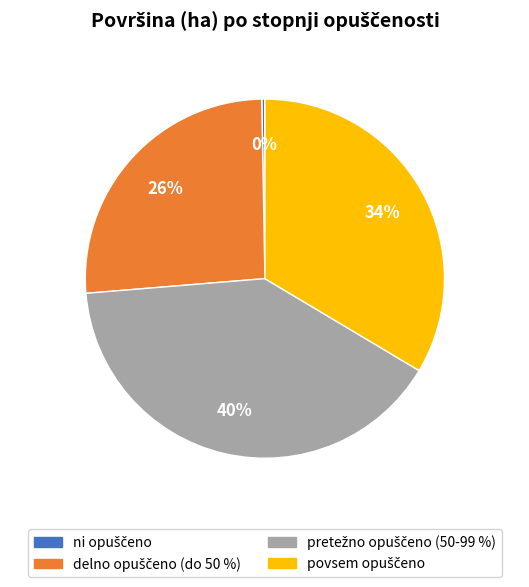

Is there a majority slice in this chart?

No